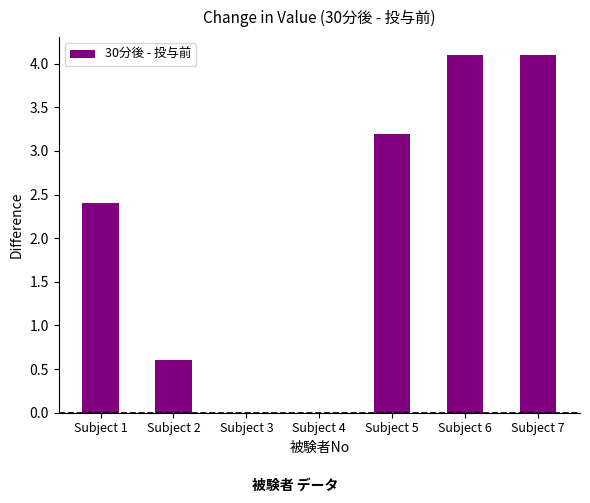

What is the change in value from Subject 1 to Subject 2?

-1.8